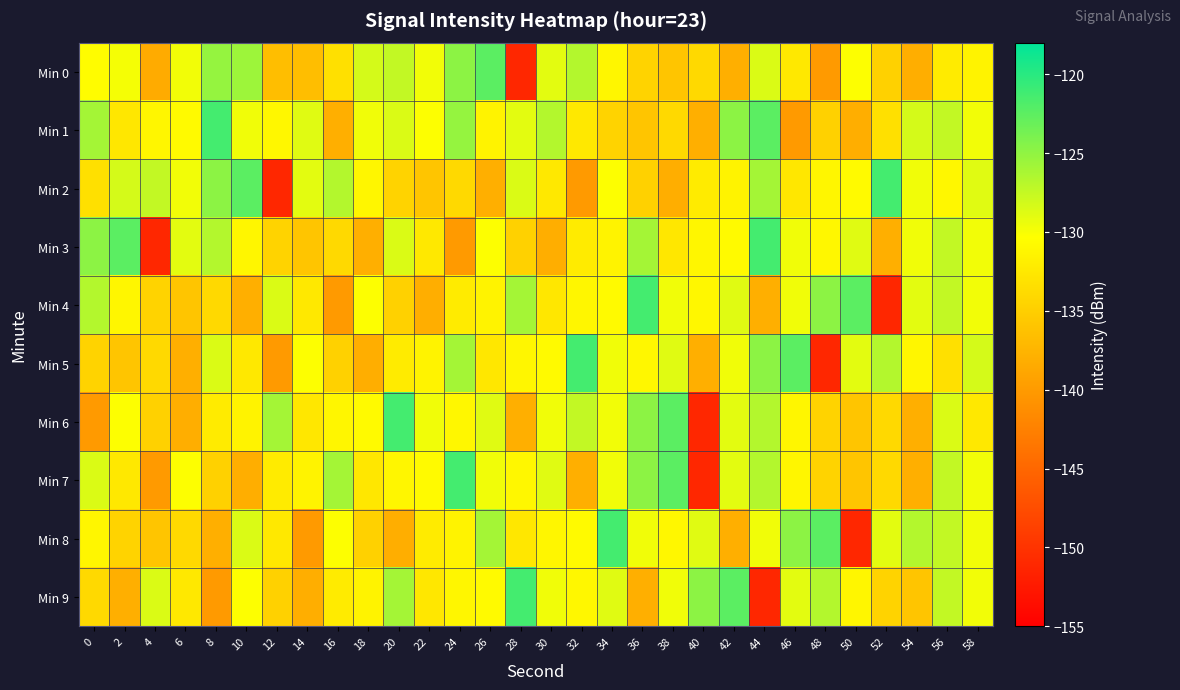

How many distinct data groups are displayed?

10